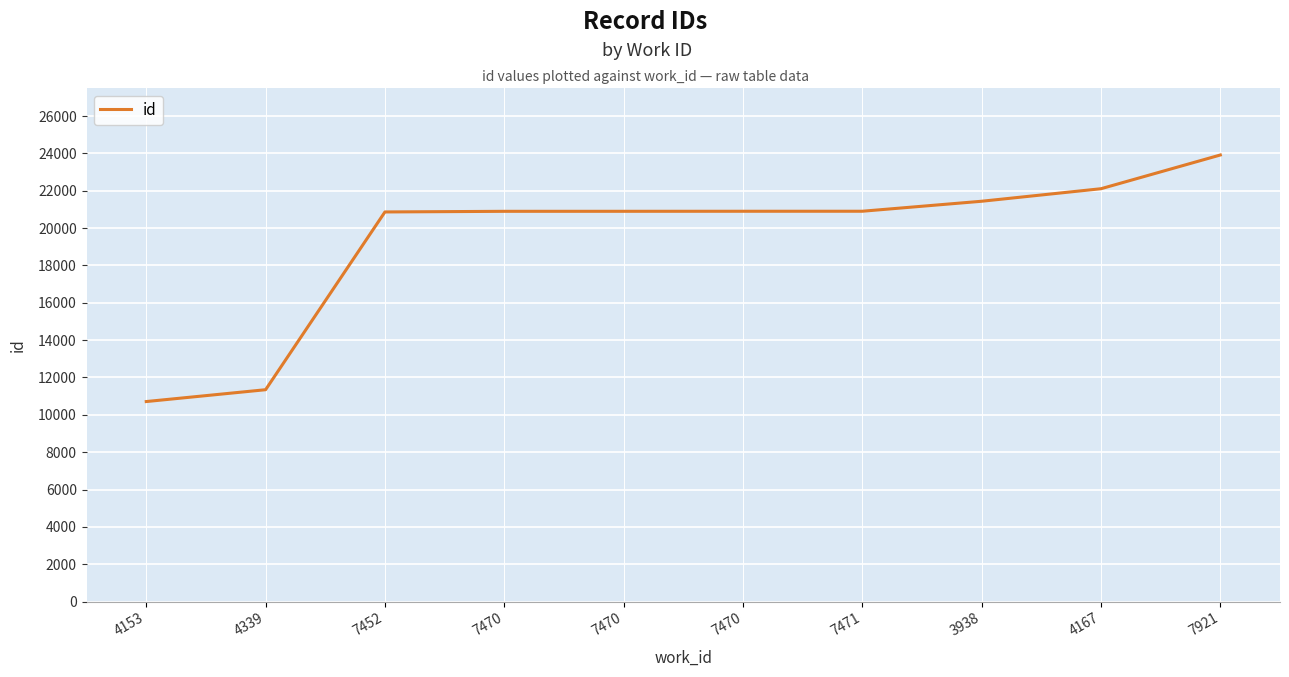

Reading left to right, extract all data points from this chart.

10712	11346	20864	20898	20899	20901	20902	21437	22108	23914